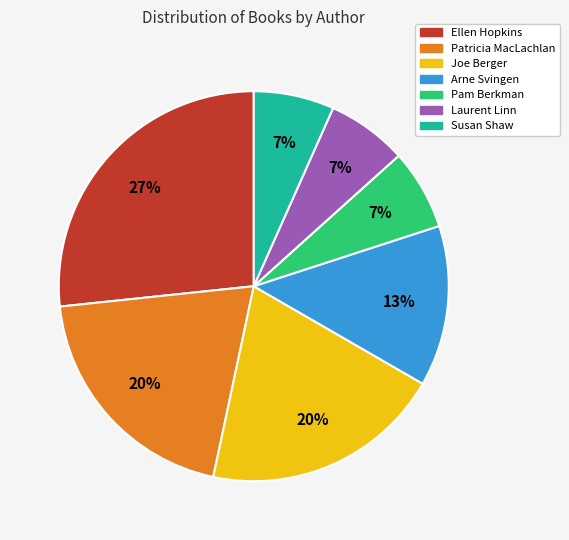

To the nearest percent, what percentage of the pie is Arne Svingen?

13%